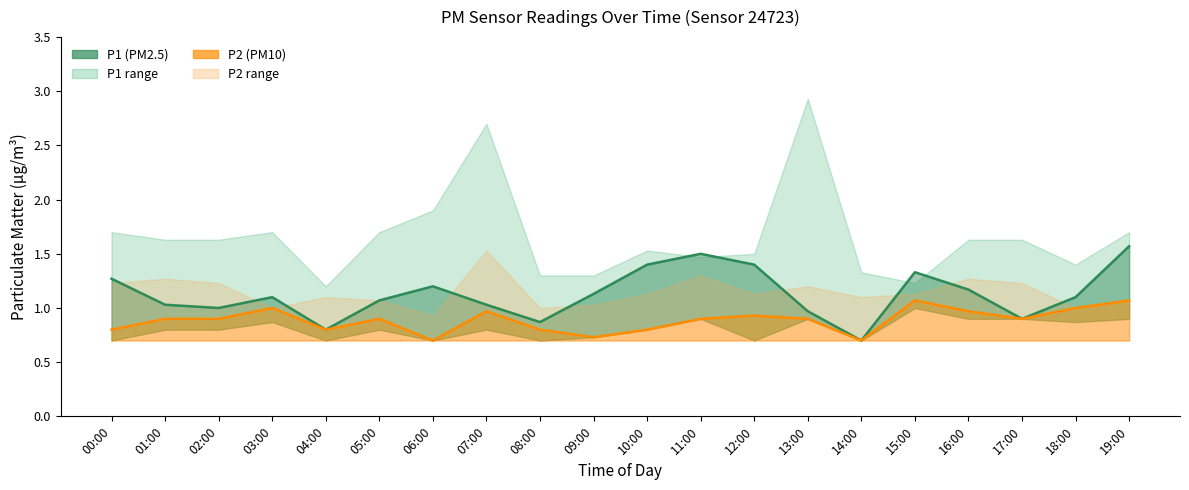

What is the difference between the P2 (PM10) values at 13:00 and 16:00?

0.1